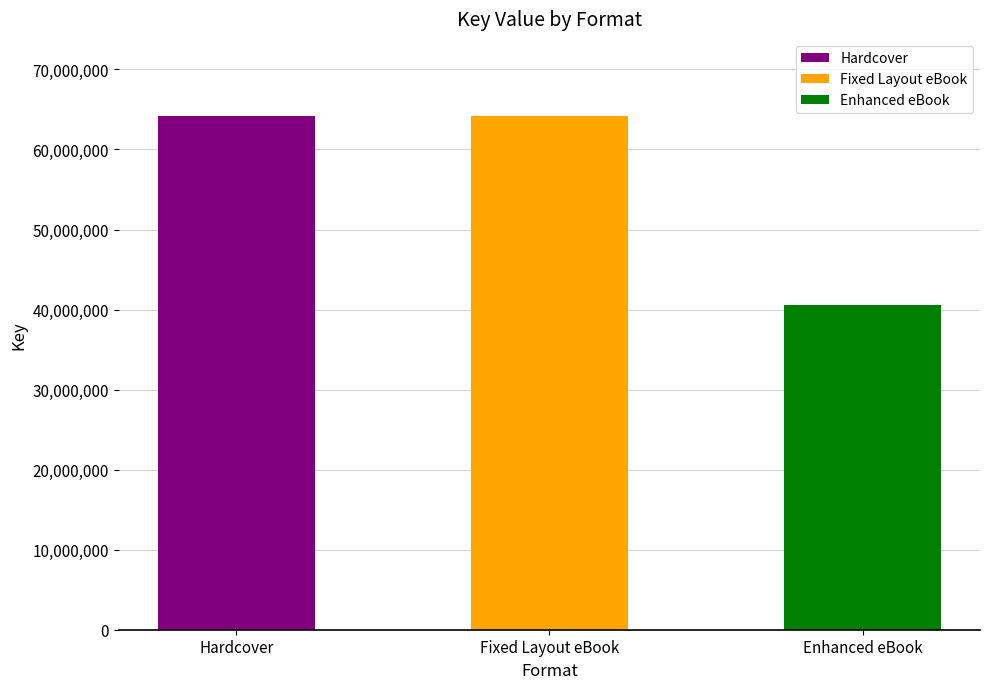

How many values are below 64188090?

2